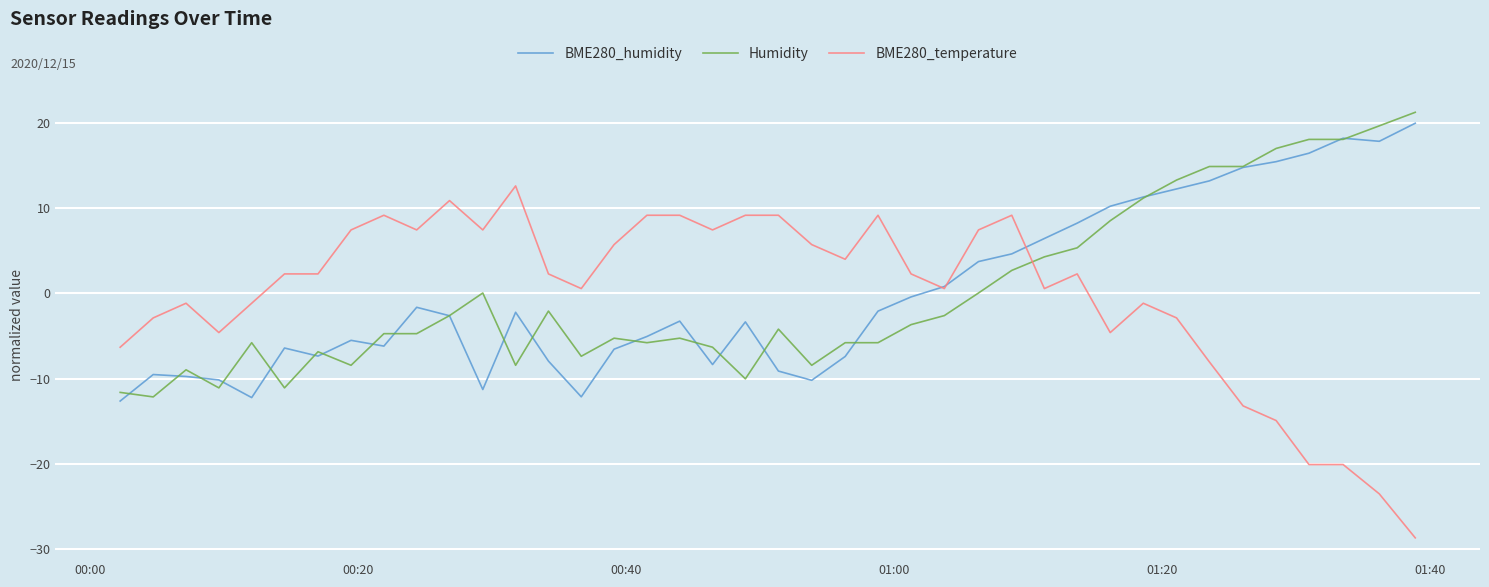

What is the lowest value of the BME280_humidity series?

-12.6